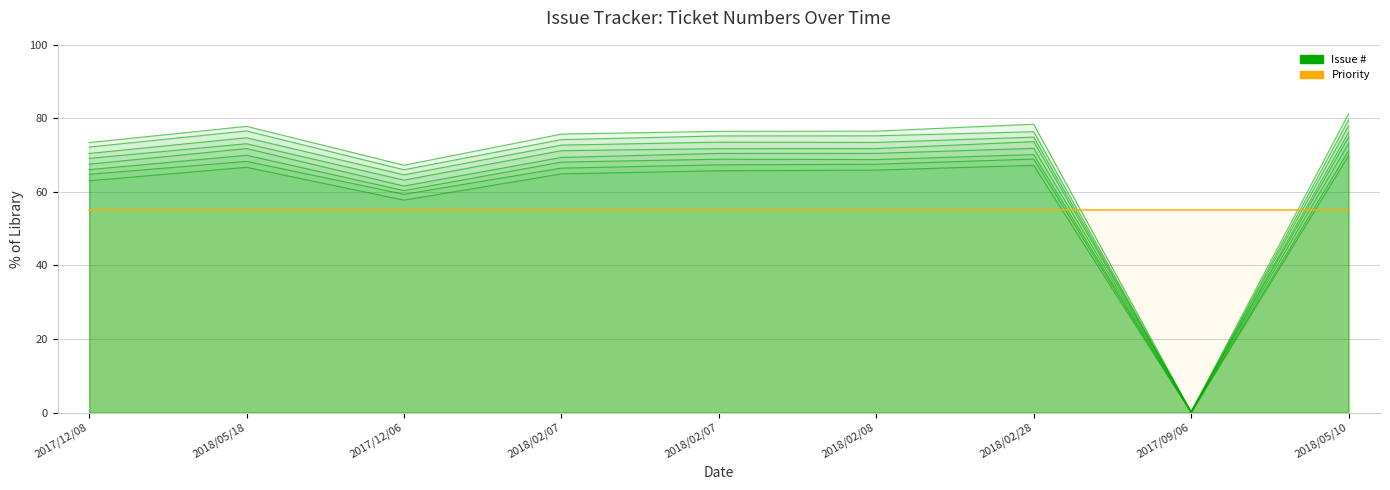

How many data points does each series have?

9